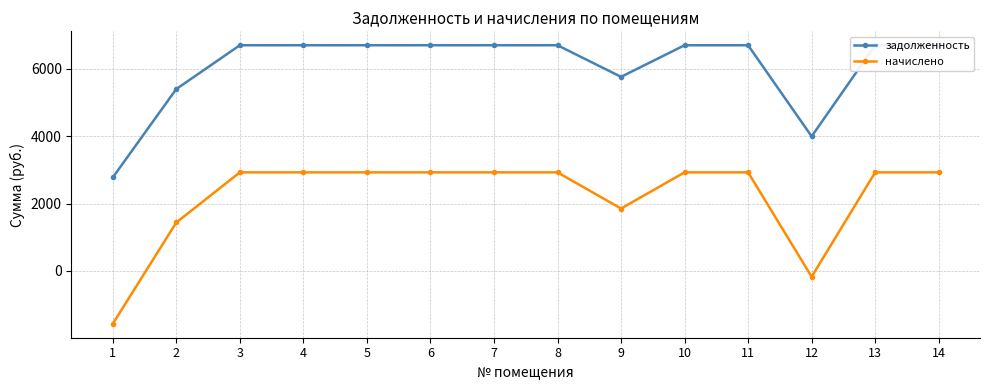

Is it true that начислено equals -62.3 at 12?

False